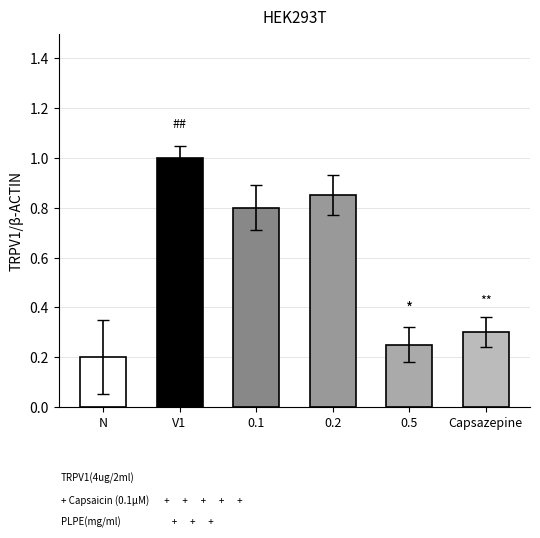

At which category does the chart reach its minimum across all series?

N